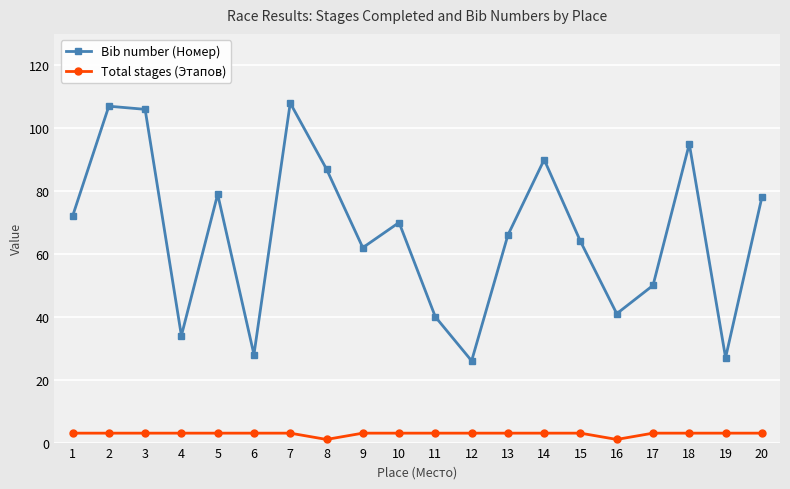

What is the maximum value shown in the chart?

108